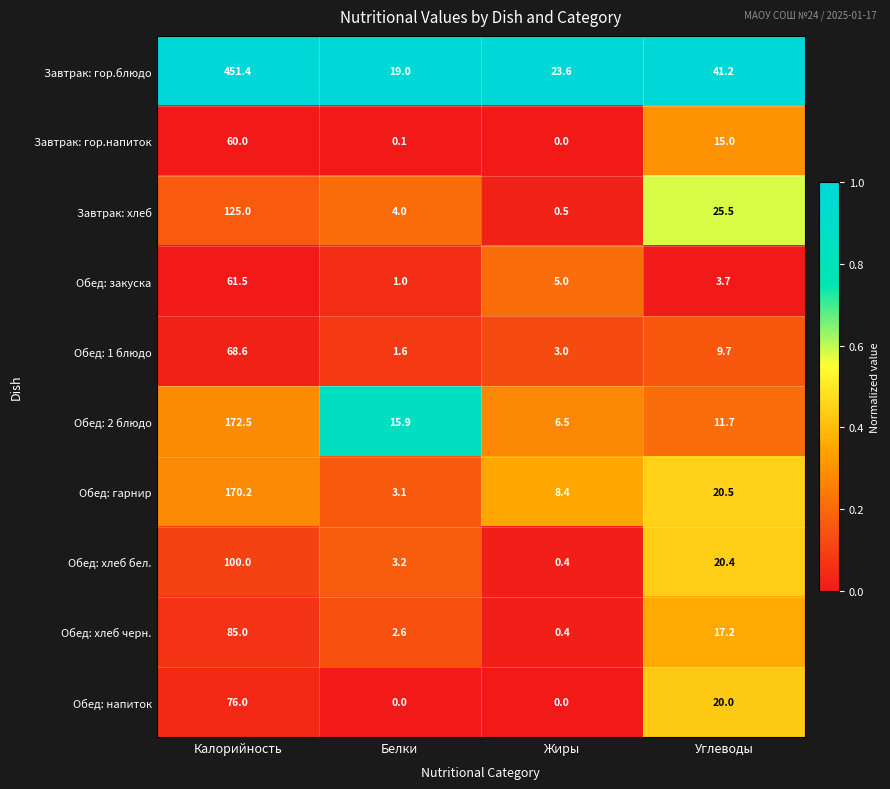

List the series in order of their peak value, lowest first.

Завтрак: гор.напиток, Обед: закуска, Обед: 1 блюдо, Обед: напиток, Обед: хлеб черн., Обед: хлеб бел., Завтрак: хлеб, Обед: гарнир, Обед: 2 блюдо, Завтрак: гор.блюдо